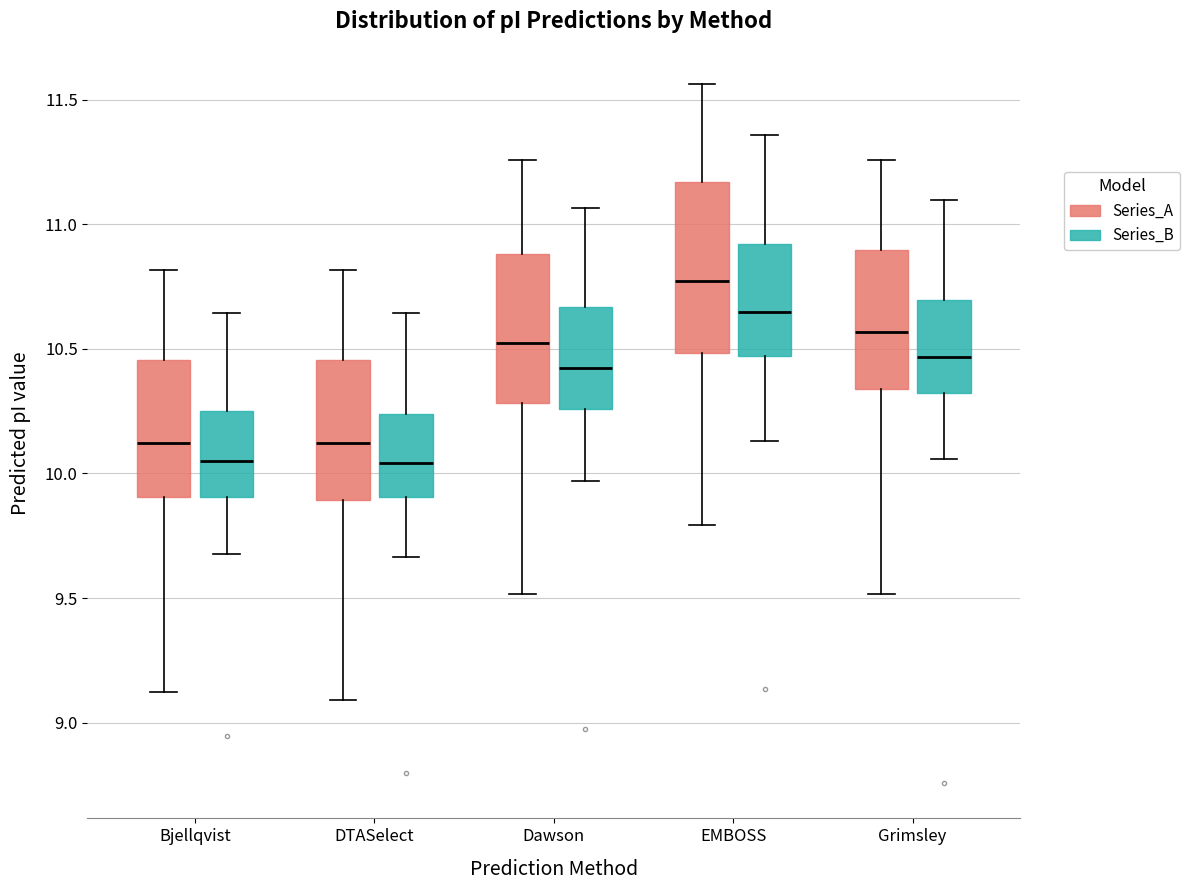

Reading left to right, transcribe this box plot: for each box, give where its median line is, the range the box spans, and where its two whiskers end, as read against the y-axis. The values are not printed on the chart, so give them approximately, as read against the axis.

Bjellqvist (Series_A): median 10.10, box 9.90 to 10.45, whiskers 9.10 to 10.80
Bjellqvist (Series_B): median 10.05, box 9.90 to 10.25, whiskers 9.70 to 10.65
DTASelect (Series_A): median 10.10, box 9.90 to 10.45, whiskers 9.10 to 10.80
DTASelect (Series_B): median 10.05, box 9.90 to 10.25, whiskers 9.65 to 10.65
Dawson (Series_A): median 10.55, box 10.30 to 10.90, whiskers 9.50 to 11.25
Dawson (Series_B): median 10.40, box 10.25 to 10.65, whiskers 9.95 to 11.05
EMBOSS (Series_A): median 10.75, box 10.50 to 11.15, whiskers 9.80 to 11.55
EMBOSS (Series_B): median 10.65, box 10.45 to 10.90, whiskers 10.15 to 11.35
Grimsley (Series_A): median 10.55, box 10.35 to 10.90, whiskers 9.50 to 11.25
Grimsley (Series_B): median 10.45, box 10.30 to 10.70, whiskers 10.05 to 11.10